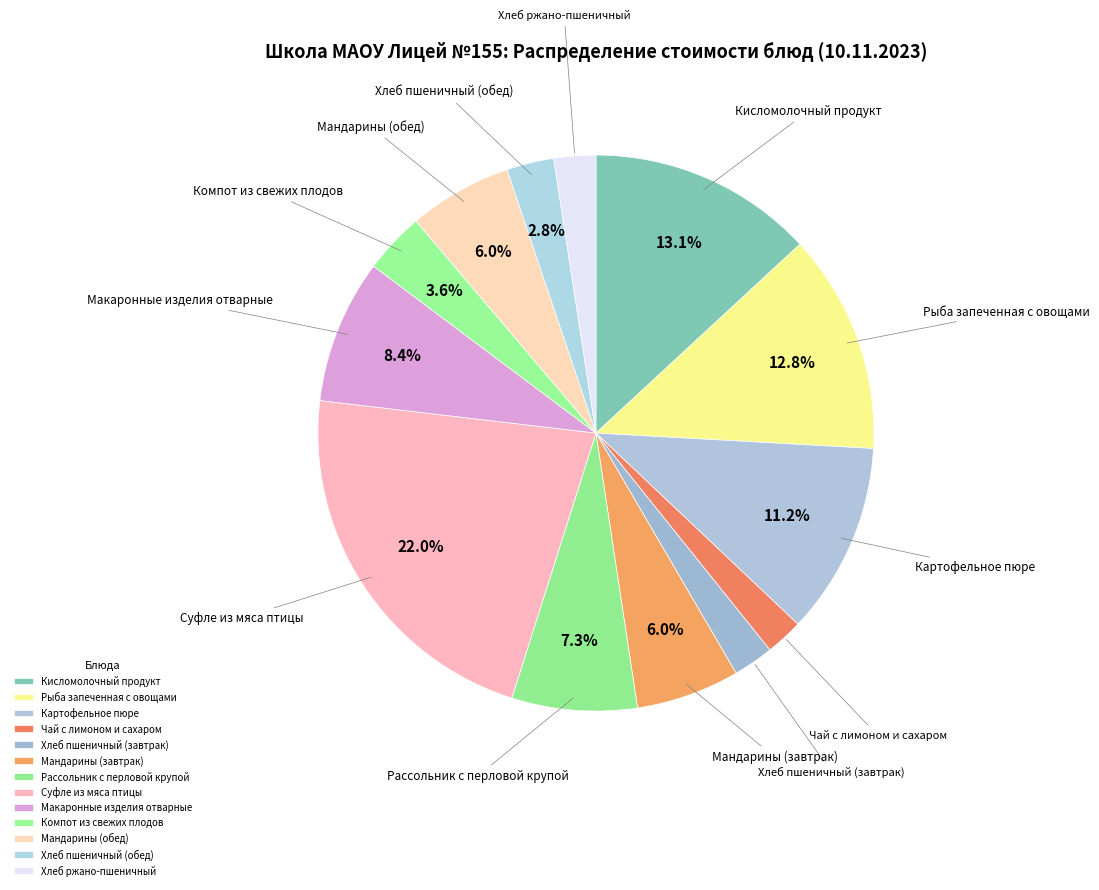

Is Хлеб ржано-пшеничный the majority of the pie?

No